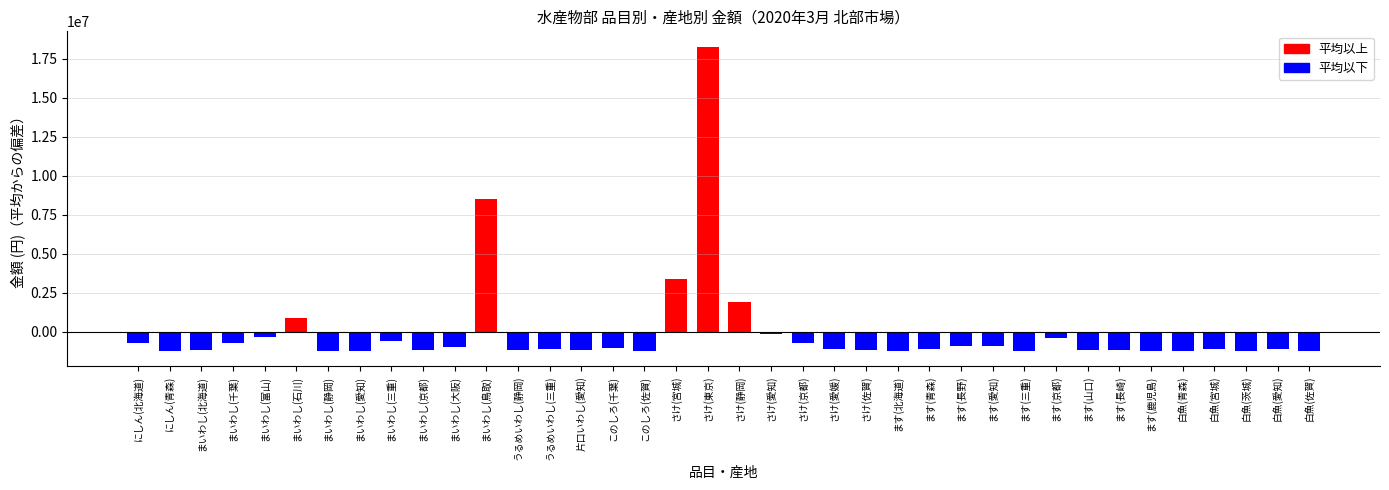

What is the sum of the values at ます(山口) and まいわし(鳥取)?

7380497.5